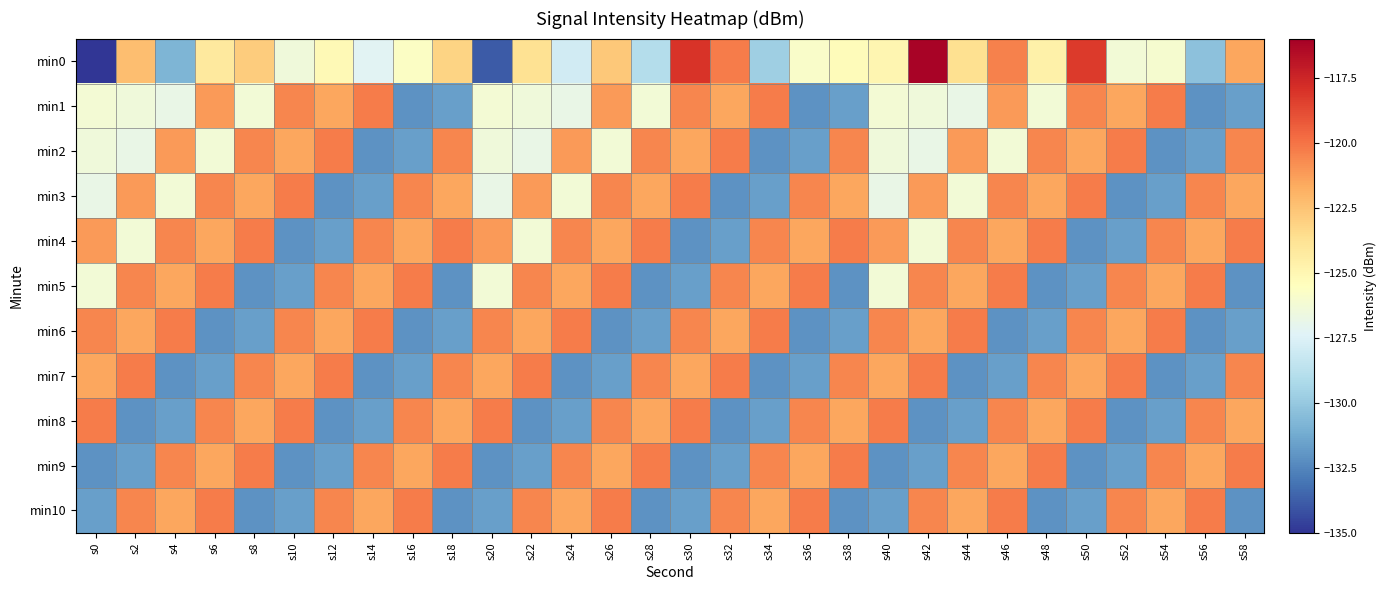

Which series has the widest spread of values?

min0